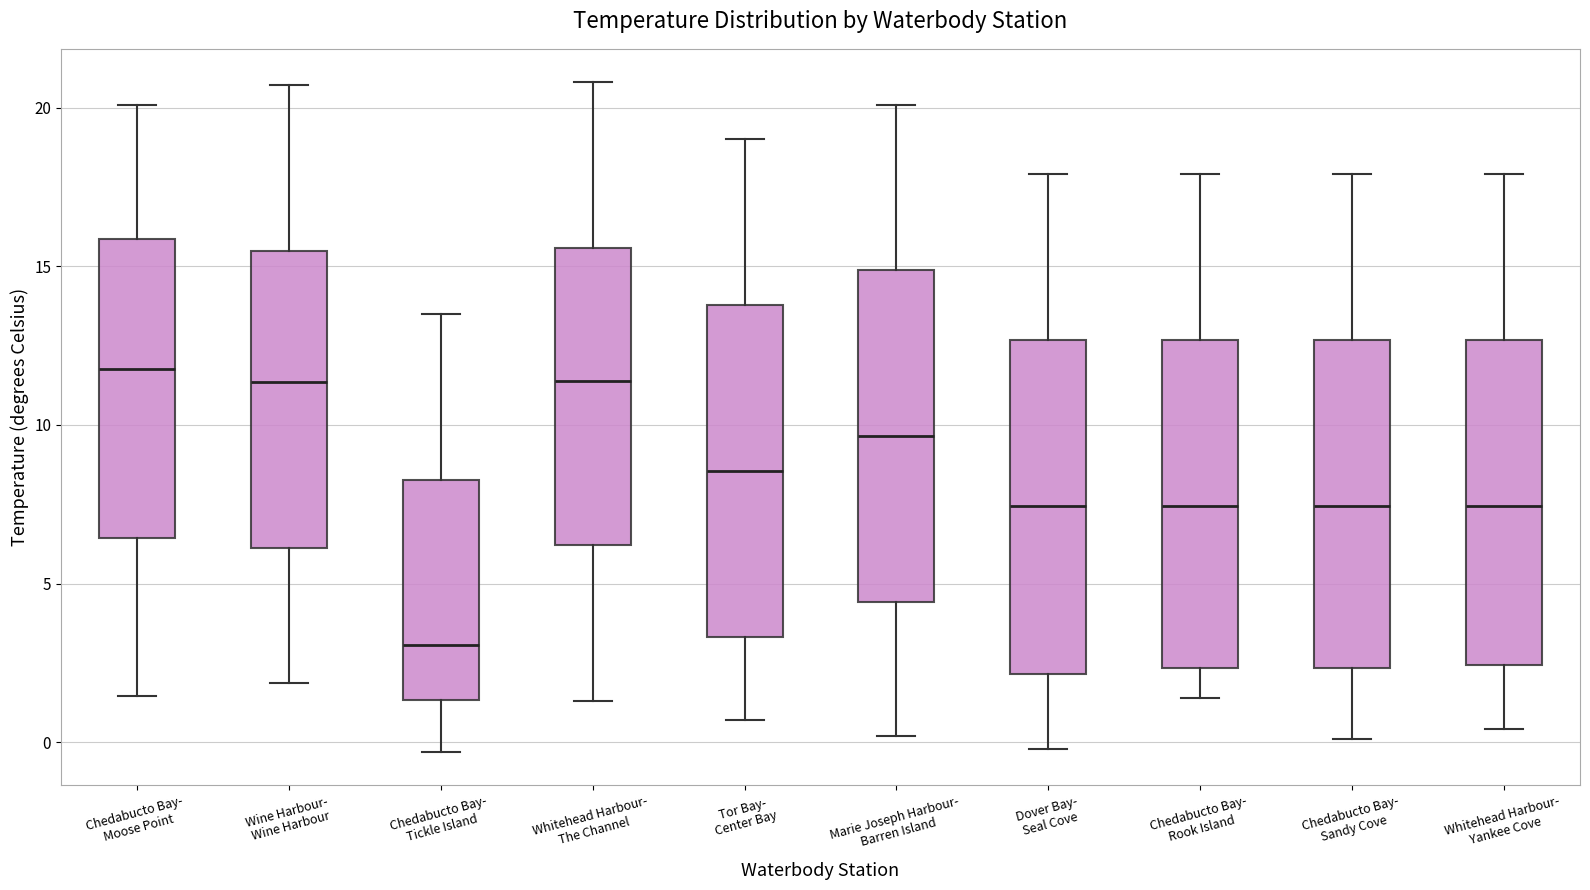

Reading left to right, read every box against the y-axis: the position of its median line, the range the box covers, and the ends of its whiskers. The values are not printed on the chart, so give them approximately, as read against the axis.

Chedabucto Bay- Moose Point: median 12.0, box 6.5 to 16.0, whiskers 1.5 to 20.0
Wine Harbour- Wine Harbour: median 11.5, box 6.0 to 15.5, whiskers 2.0 to 20.5
Chedabucto Bay- Tickle Island: median 3.0, box 1.5 to 8.5, whiskers -0.5 to 13.5
Whitehead Harbour- The Channel: median 11.5, box 6.0 to 15.5, whiskers 1.5 to 21.0
Tor Bay- Center Bay: median 8.5, box 3.5 to 14.0, whiskers 0.5 to 19.0
Marie Joseph Harbour- Barren Island: median 9.5, box 4.5 to 15.0, whiskers 0.0 to 20.0
Dover Bay- Seal Cove: median 7.5, box 2.0 to 12.5, whiskers 0.0 to 18.0
Chedabucto Bay- Rook Island: median 7.5, box 2.5 to 12.5, whiskers 1.5 to 18.0
Chedabucto Bay- Sandy Cove: median 7.5, box 2.5 to 12.5, whiskers 0.0 to 18.0
Whitehead Harbour- Yankee Cove: median 7.5, box 2.5 to 12.5, whiskers 0.5 to 18.0